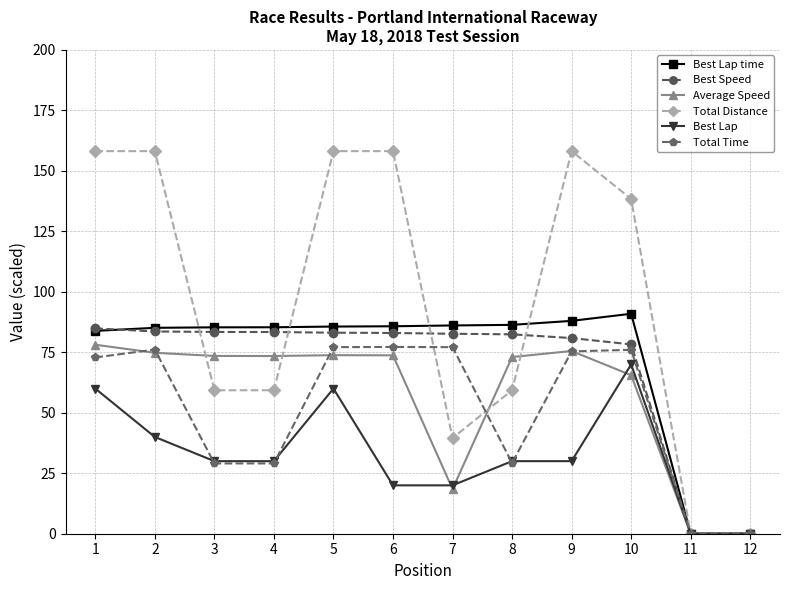

How many lines are shown in the chart?

6